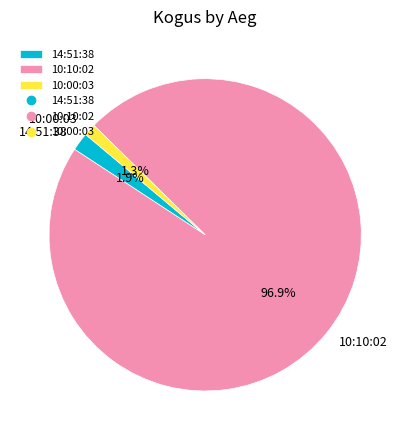

Count the number of slices in the pie.

3